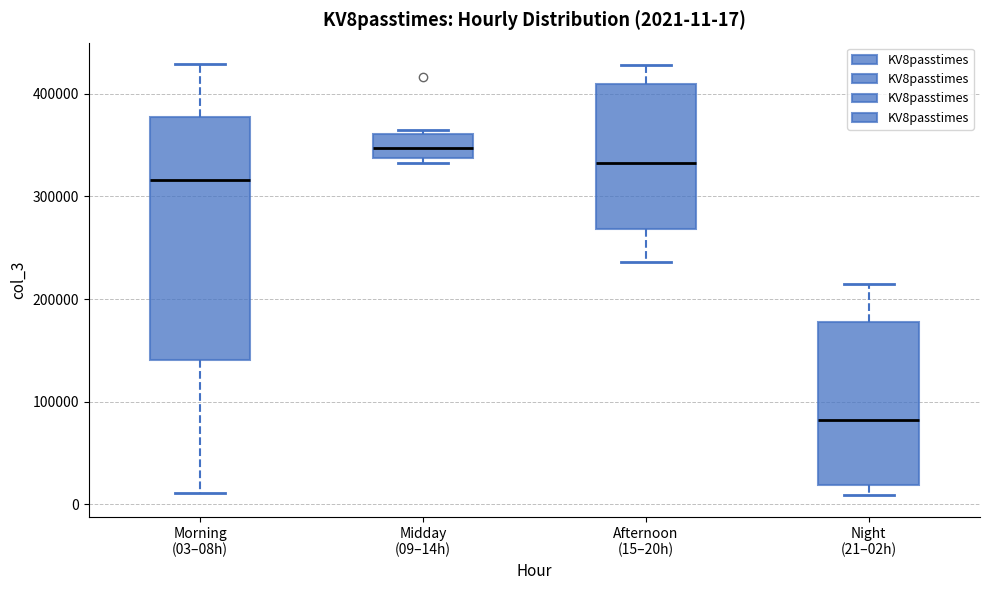

Comparing the boxes themselves (not the whiskers), which one is the tallest?

Morning (03–08h)